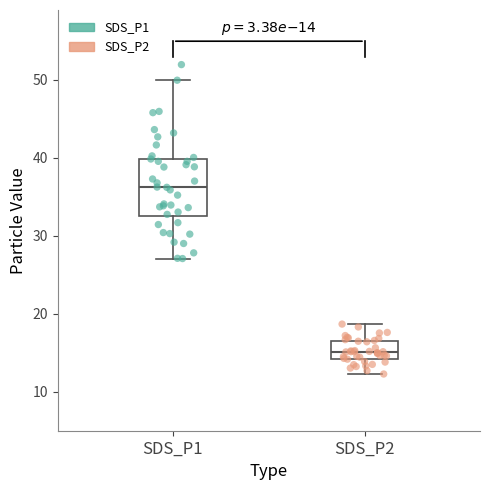

Which box has the highest median line?

SDS_P1